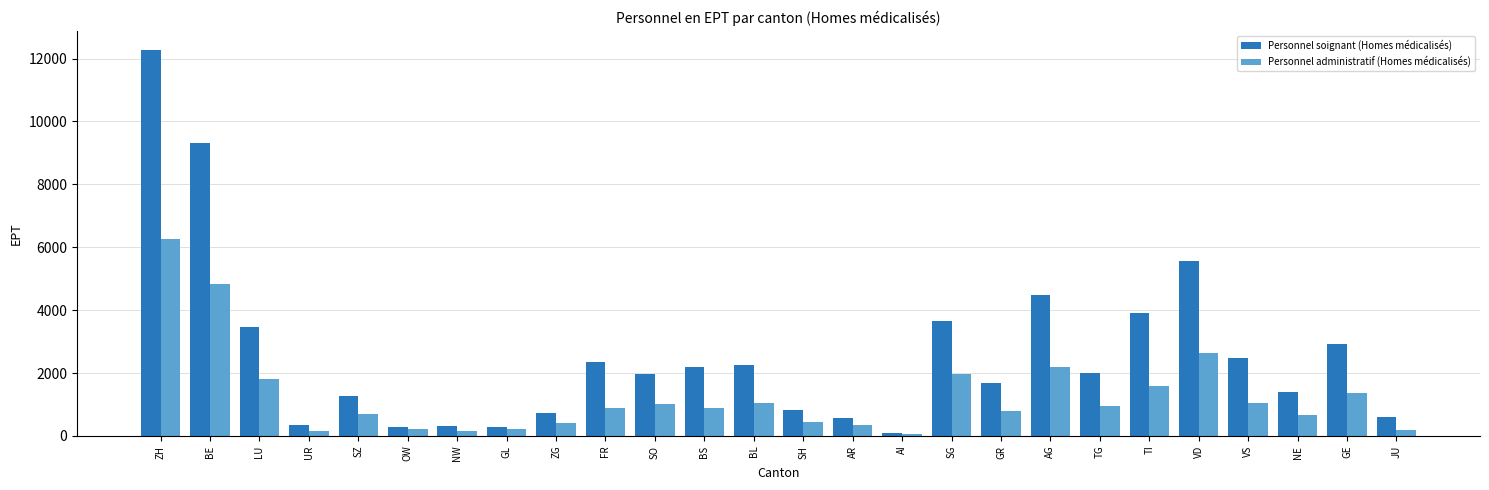

At which label is Personnel administratif (Homes médicalisés) closest to 3160?

VD